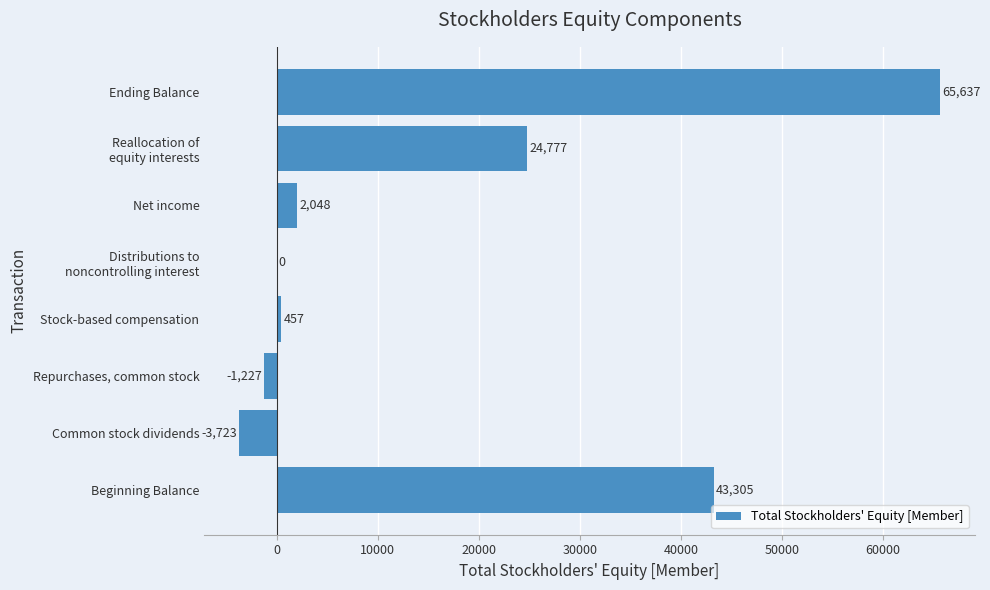

What is the sum of all values?

131274